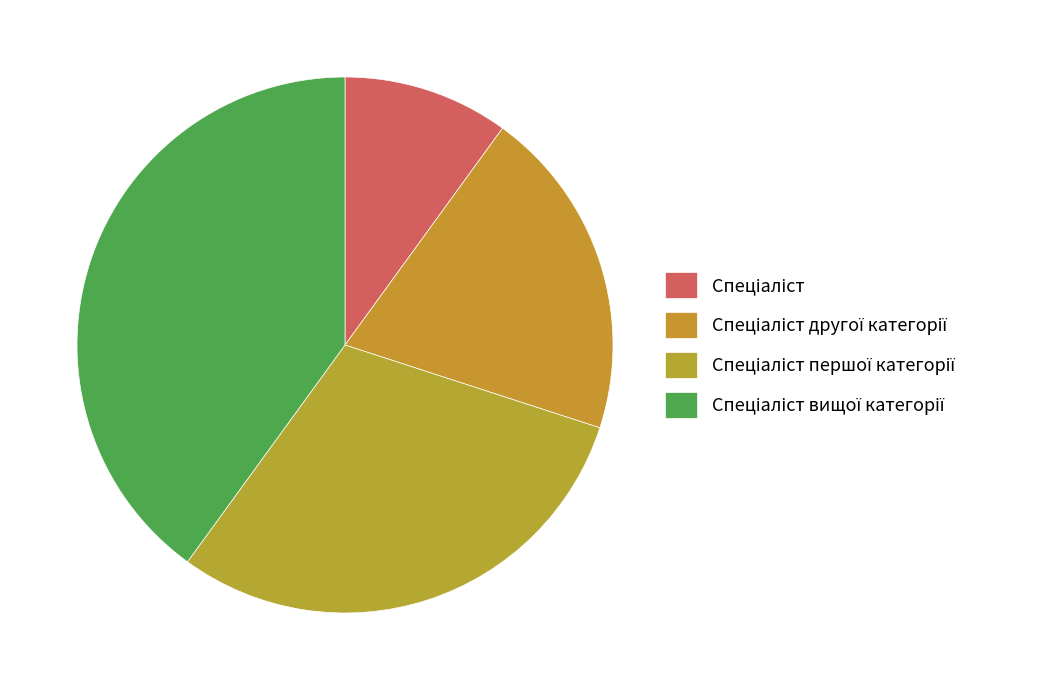

Rank the categories by value from highest to lowest.

Спеціаліст вищої категорії, Спеціаліст першої категорії, Спеціаліст другої категорії, Спеціаліст